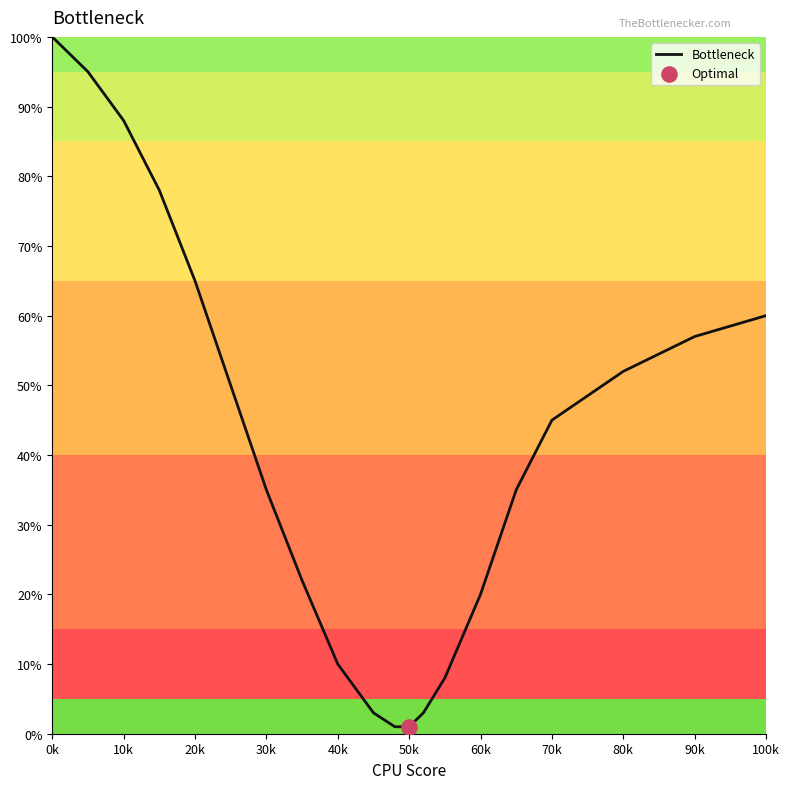

What is the difference between the maximum and minimum values?

99